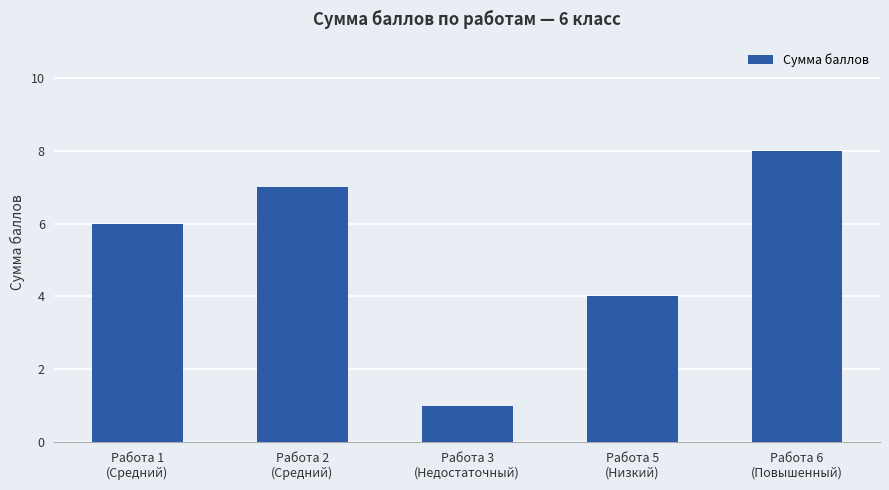

Rank the categories by value from highest to lowest.

Работа 6
(Повышенный), Работа 2
(Средний), Работа 1
(Средний), Работа 5
(Низкий), Работа 3
(Недостаточный)